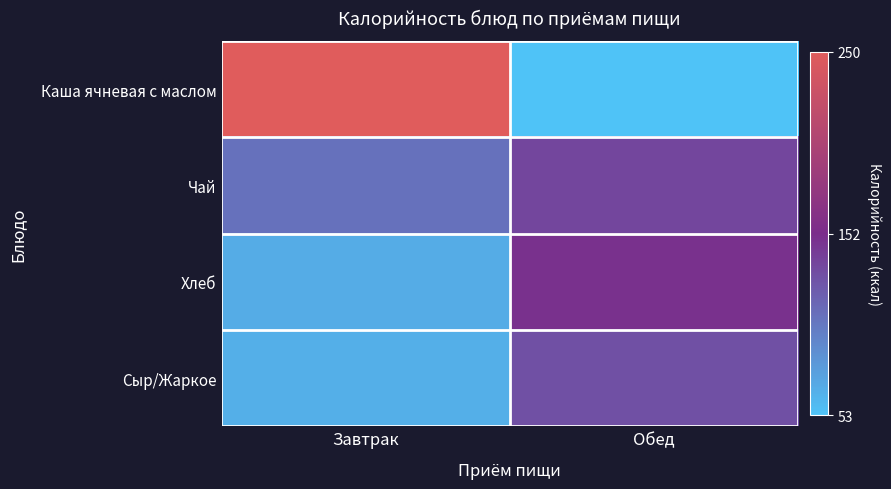

Reading left to right, what are all the values shown in this chart?

Каша ячневая с маслом: Завтрак=250.0	Обед=53.0
Чай: Завтрак=106.3	Обед=135.0
Хлеб: Завтрак=67.7	Обед=149.0
Сыр/Жаркое: Завтрак=66.2	Обед=128.0